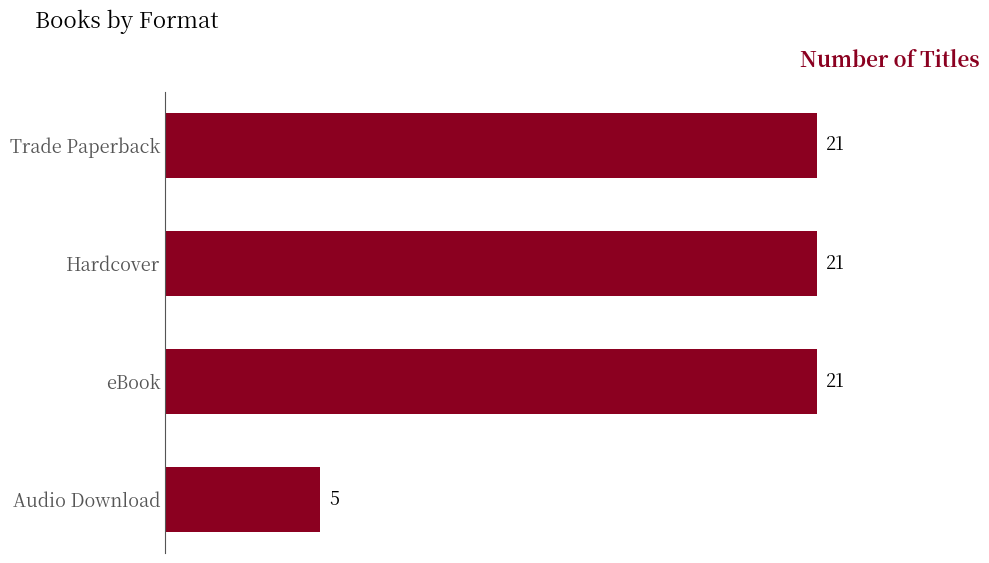

True or false: the data shows 21 at Trade Paperback.

True